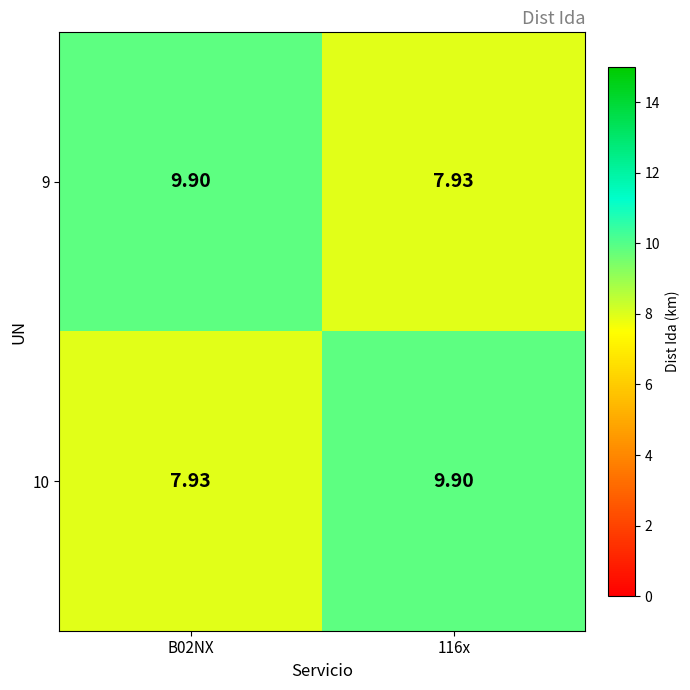

Is the value of 9 at 116x greater than the value of 10 at 116x?

No